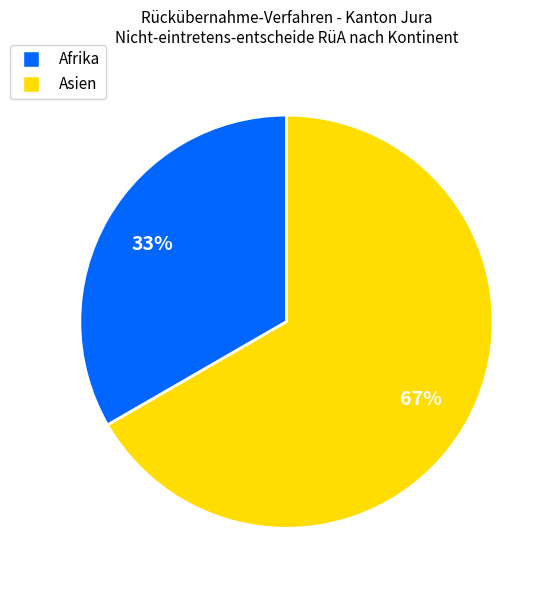

Which has a higher value, Afrika or Asien?

Asien